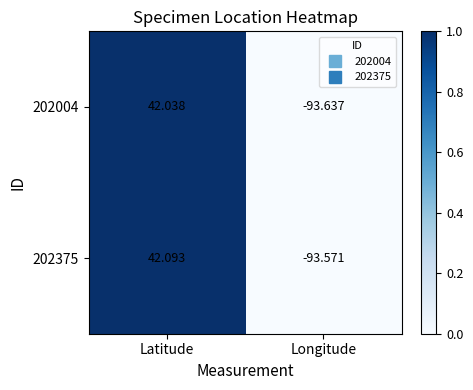

Which series has the largest range (max minus min)?

202004